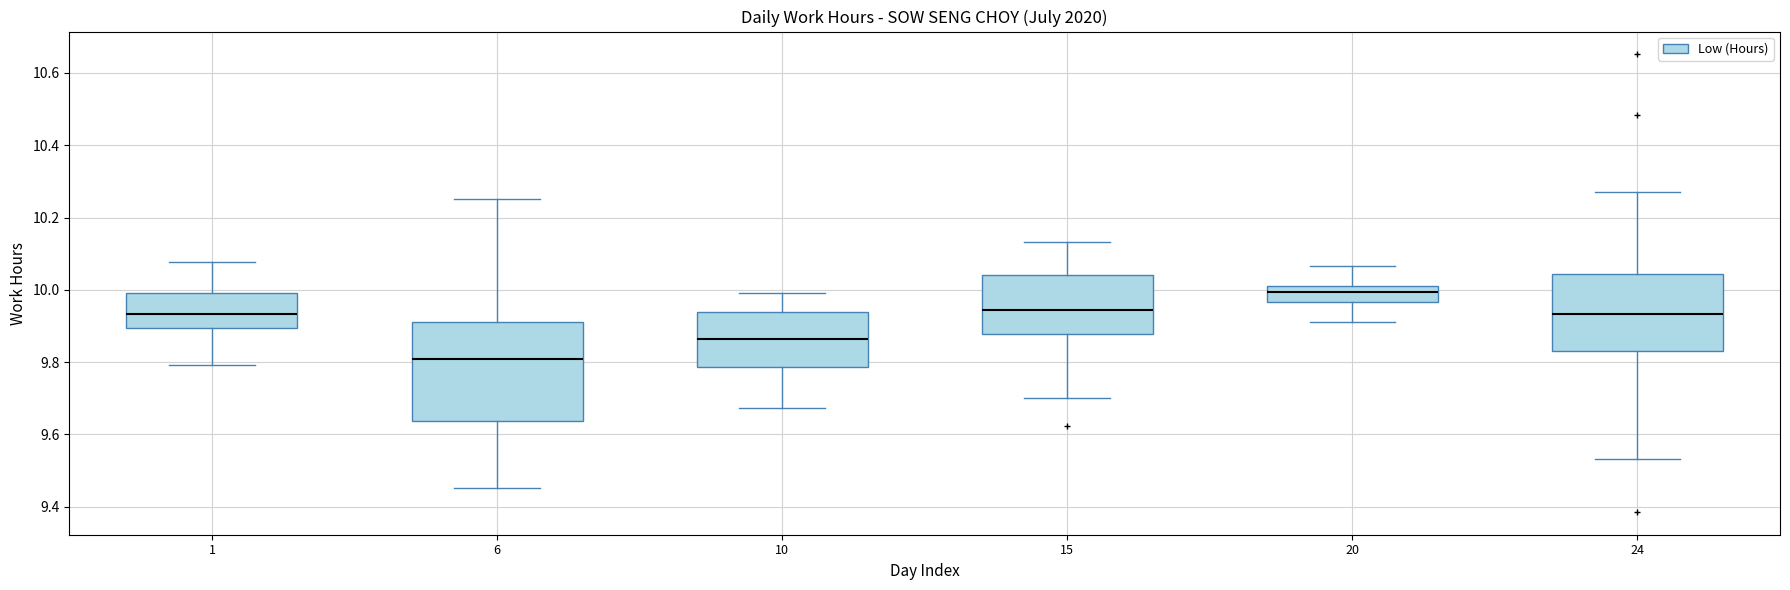

Reading left to right, transcribe this box plot: for each box, give where its median line is, the range the box spans, and where its two whiskers end, as read against the y-axis. The values are not printed on the chart, so give them approximately, as read against the axis.

1: median 9.94, box 9.90 to 10.00, whiskers 9.80 to 10.08
6: median 9.80, box 9.64 to 9.92, whiskers 9.46 to 10.26
10: median 9.86, box 9.78 to 9.94, whiskers 9.68 to 10.00
15: median 9.94, box 9.88 to 10.04, whiskers 9.70 to 10.14
20: median 10.00, box 9.96 to 10.02, whiskers 9.92 to 10.06
24: median 9.94, box 9.82 to 10.04, whiskers 9.54 to 10.28